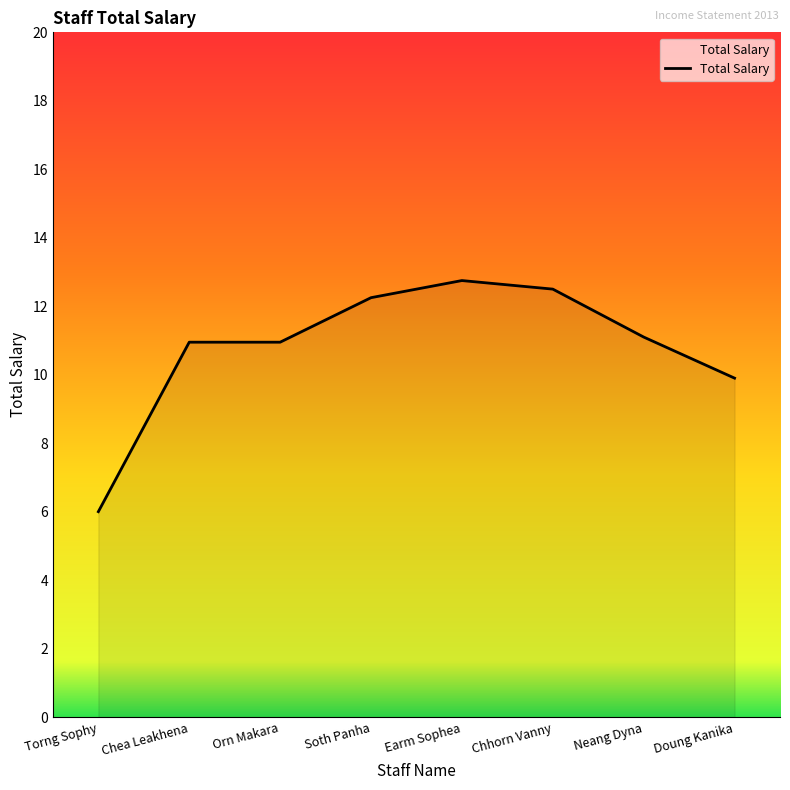

At which category does the chart reach its peak across all series?

Earm Sophea